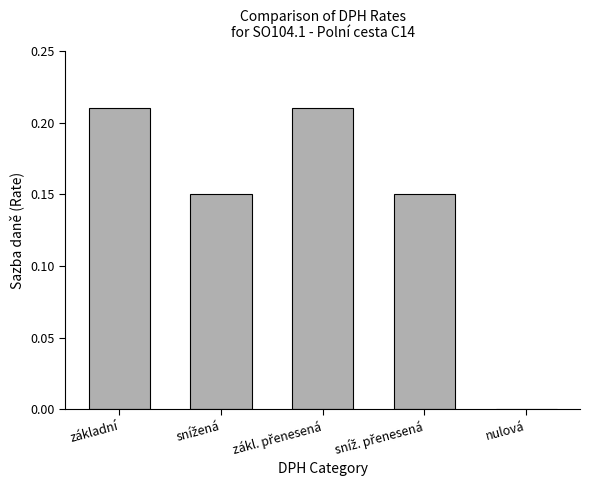

True or false: the data shows 0.0 at nulová.

True